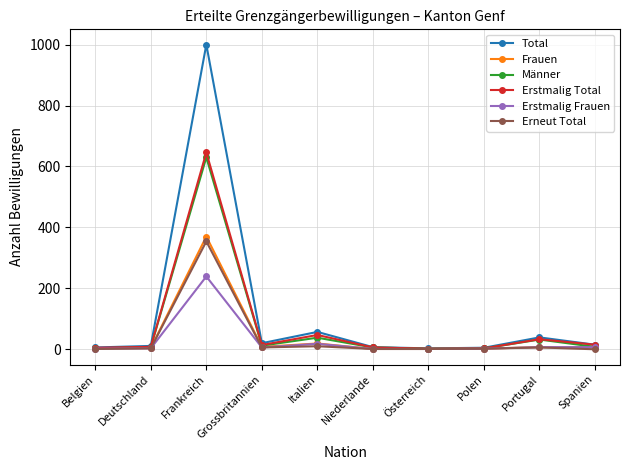

Which label corresponds to the largest value in the chart?

Frankreich